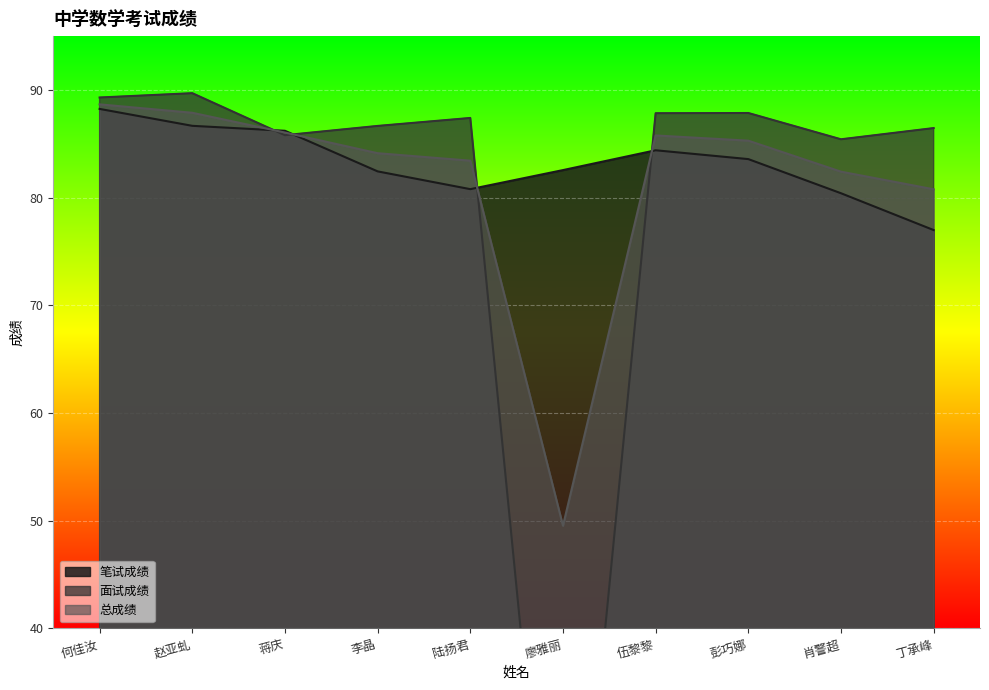

At which category is the sum across all series the highest?

何佳汝